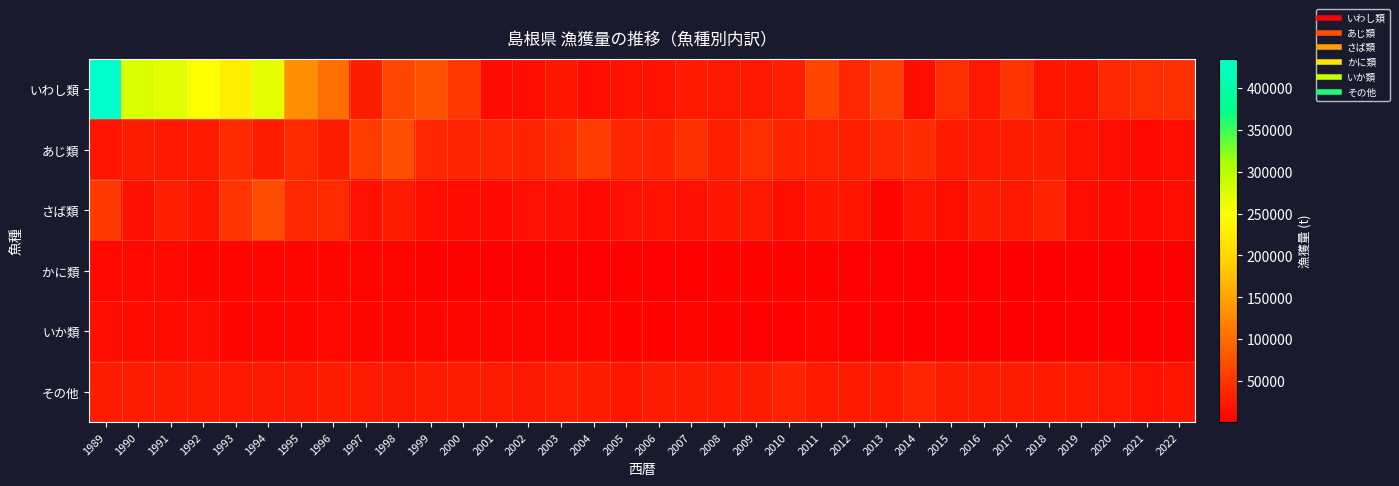

Which series changed the most between 2004 and 2013?

いわし類